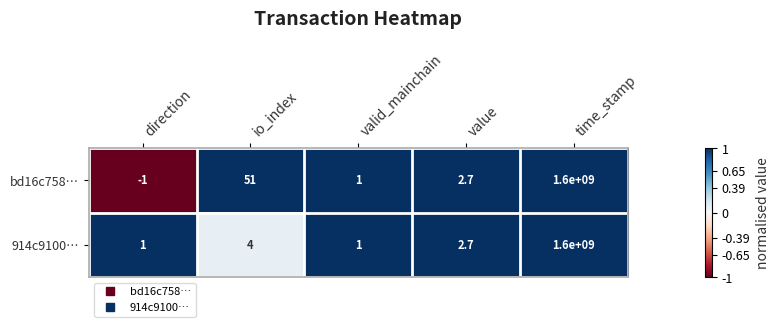

The bd16c758… series shows 1600000000.0 at time_stamp. True or false?

True